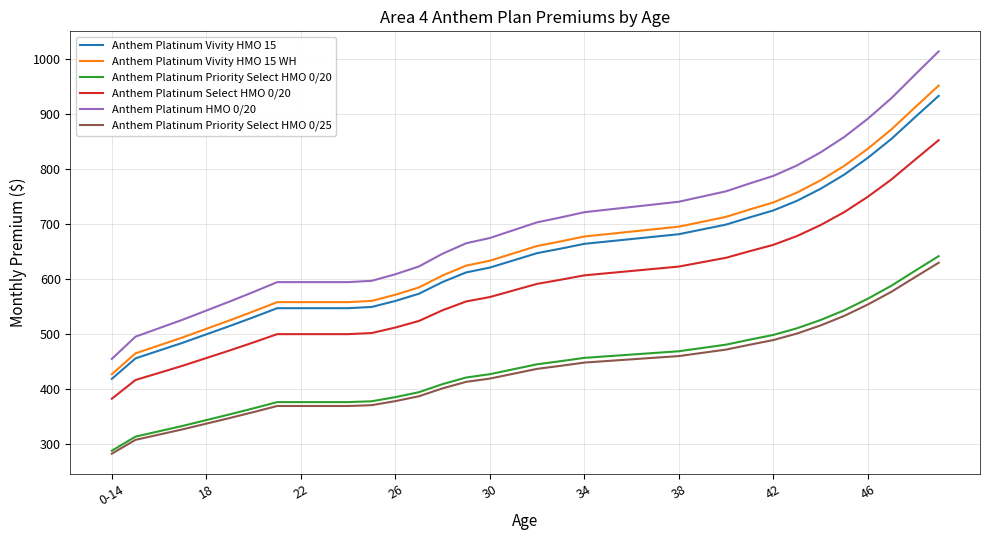

Which series has the largest total across all categories?

Anthem Platinum HMO 0/20